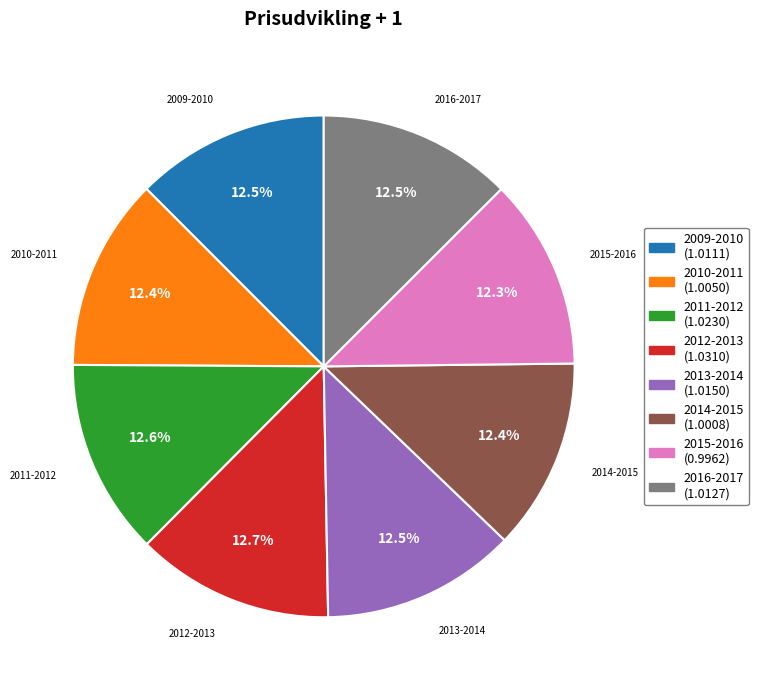

What portion of the pie excludes 2013-2014?

87.5%